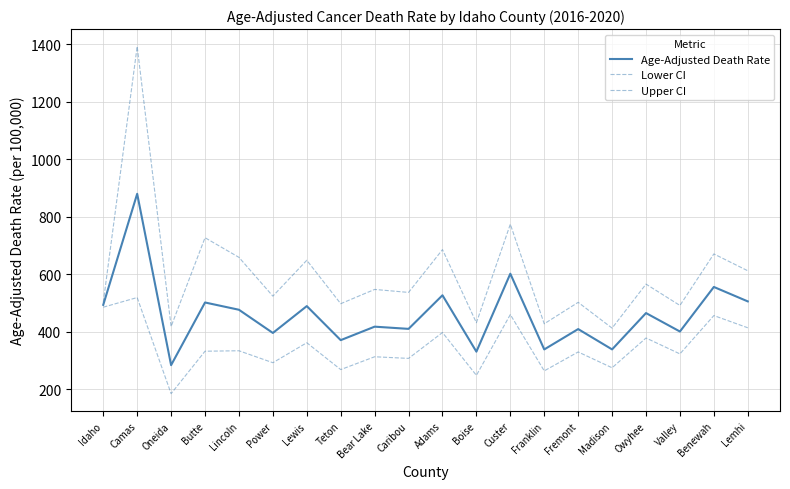

Reading right to left, list all the values displayed in this chart.

Age-Adjusted Death Rate: 505.7	555.9	400.9	465.1	338.7	409.4	338.6	602.0	330.8	527.0	410.1	417.8	370.9	489.3	395.9	476.6	501.9	283.9	879.9	493.7
Lower CI: 413.9	456.4	323.1	378.4	274.8	329.8	264.0	459.9	248.5	397.4	307.4	313.1	268.5	361.9	292.4	334.0	332.4	184.8	519.1	485.5
Upper CI: 612.2	670.8	491.6	565.8	412.7	502.4	427.8	774.2	431.4	685.8	536.9	547.3	497.7	648.7	524.0	658.9	727.2	418.3	1392.5	502.0